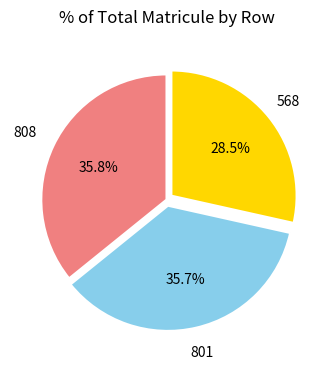

Is there a majority slice in this chart?

No